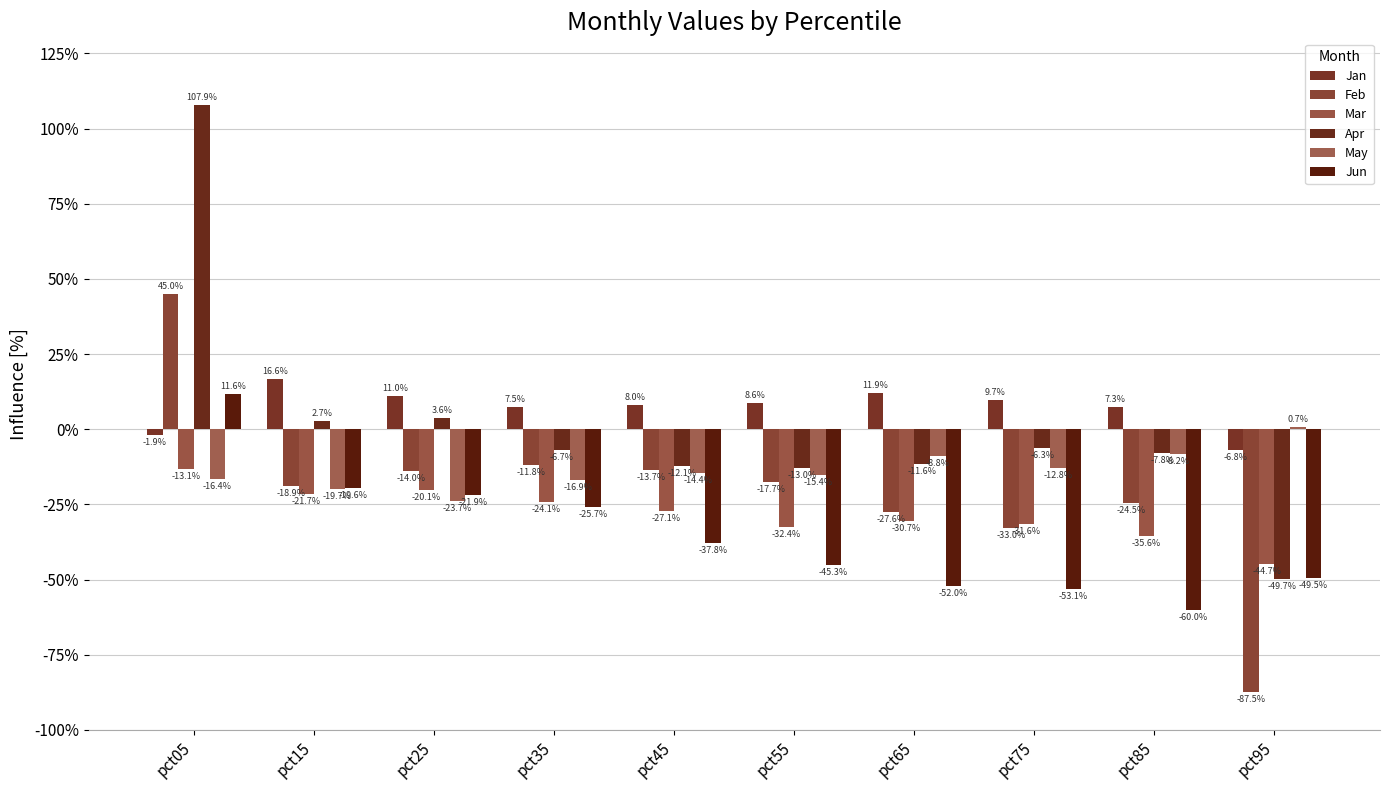

Are the bars grouped side by side (vs. stacked)?

Yes